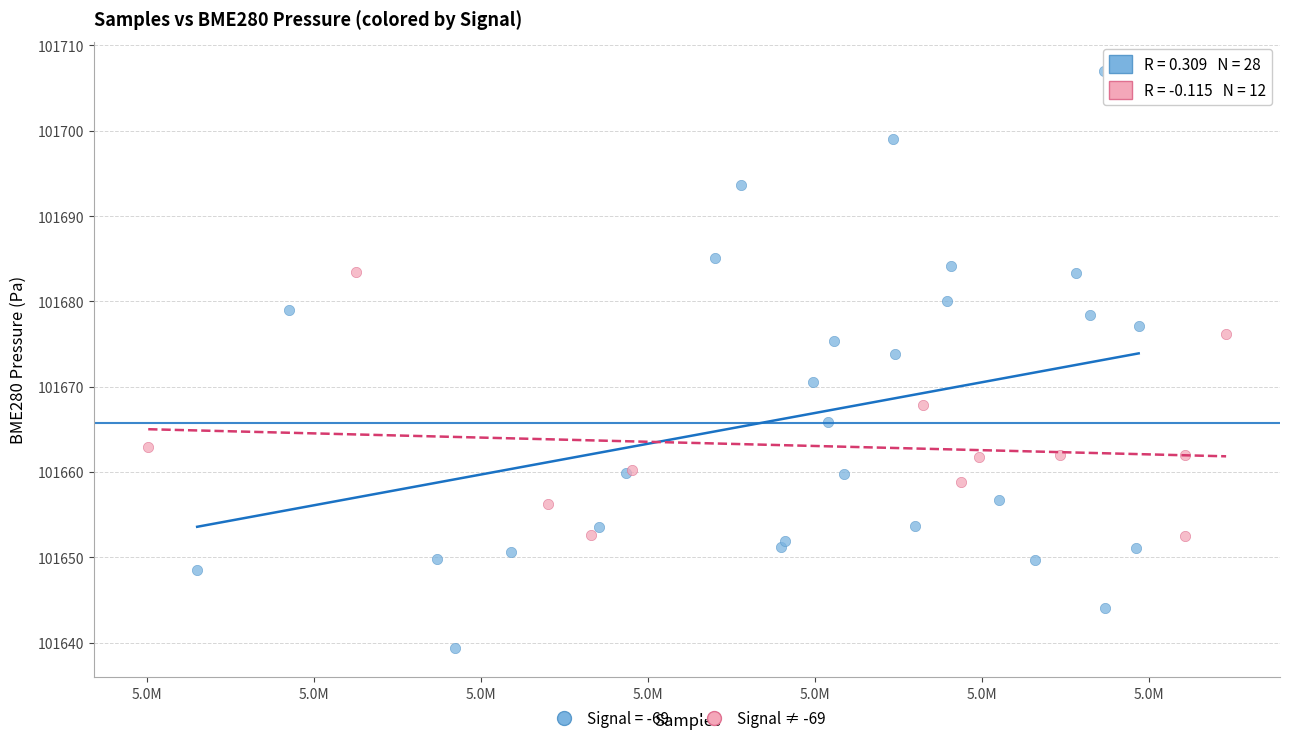

Which series contains the highest Y value?

Signal = -69